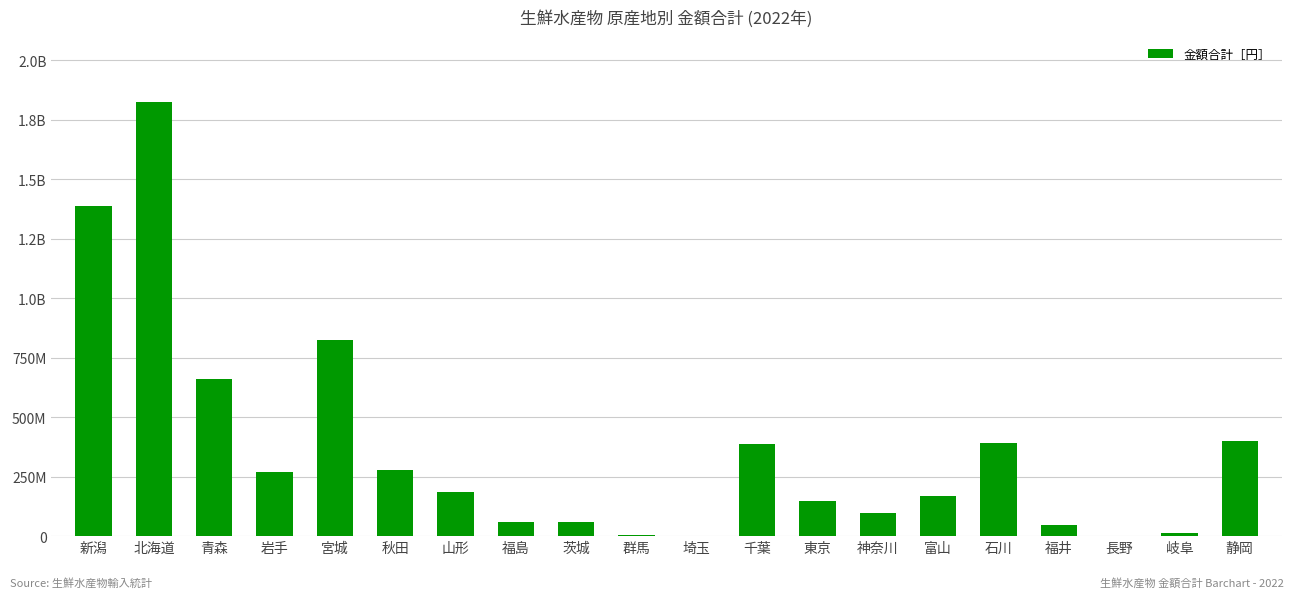

What is the label of the 11th bar from the right?

群馬